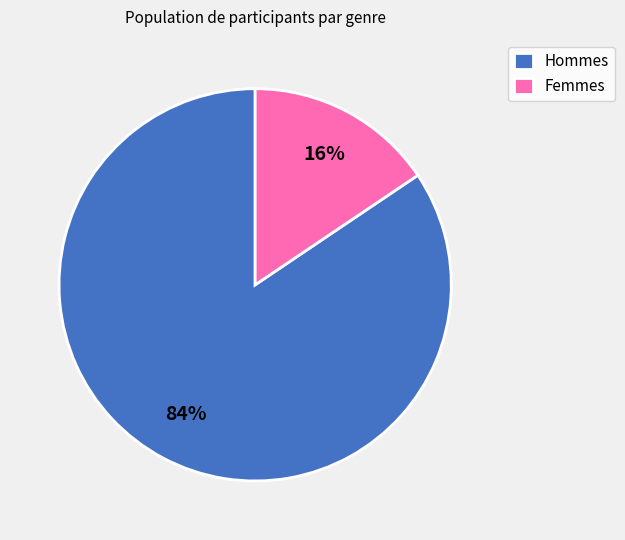

To the nearest percent, what is the average slice percentage?

50%